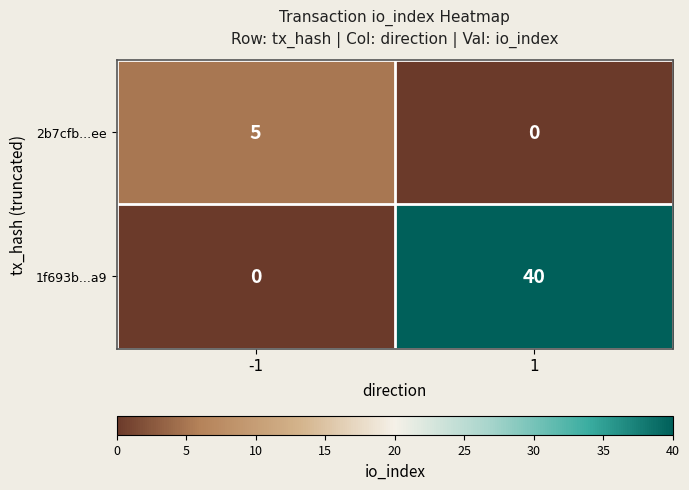

What is the sum of all 2b7cfb...ee values?

5